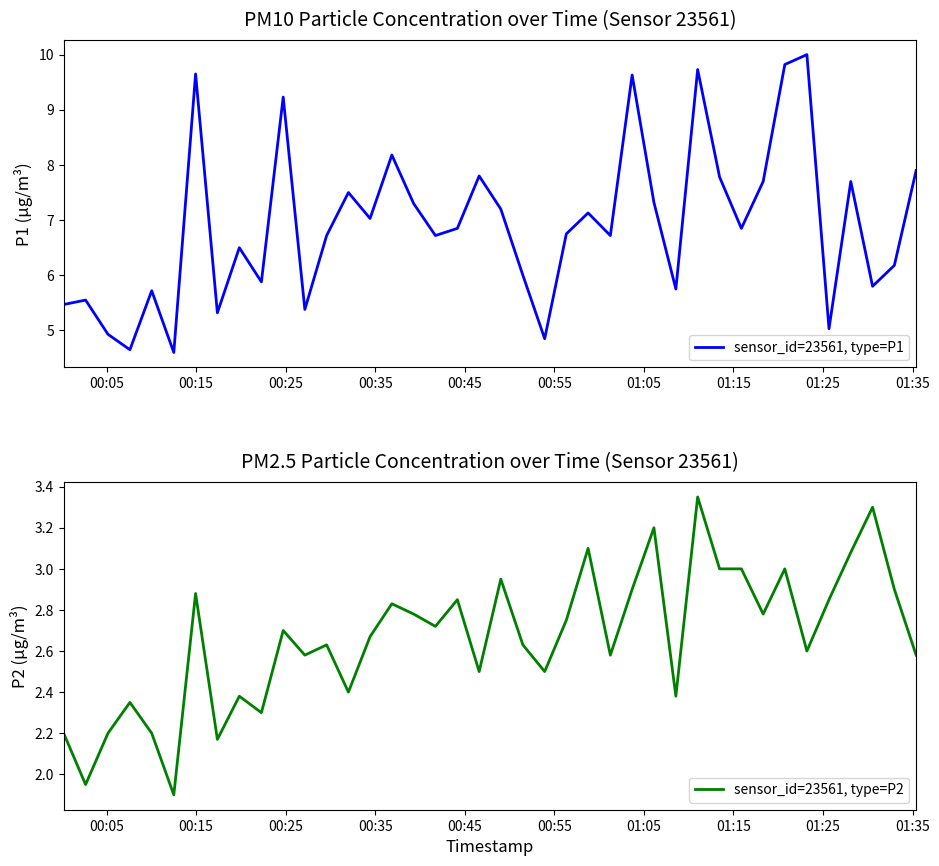

What is the lowest value of the sensor_id=23561, type=P1 series?

4.6